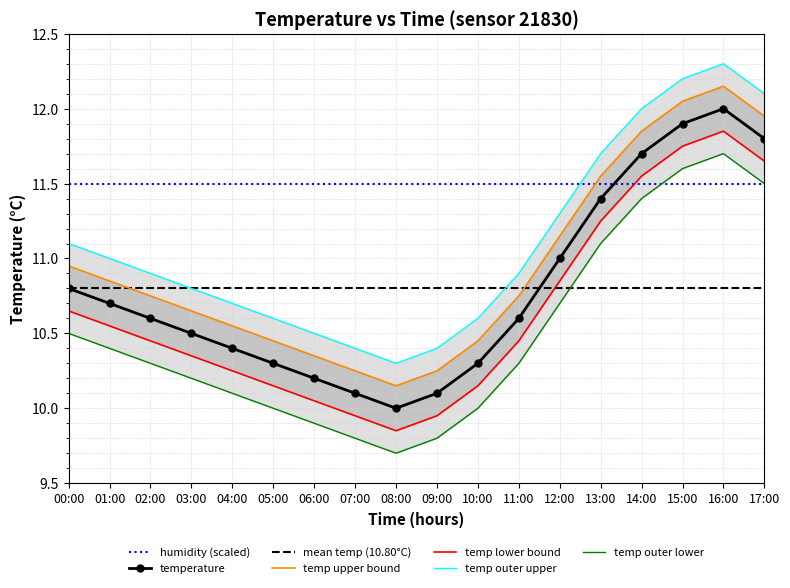

What is the difference between the second highest and minimum values in the temperature series?

1.9